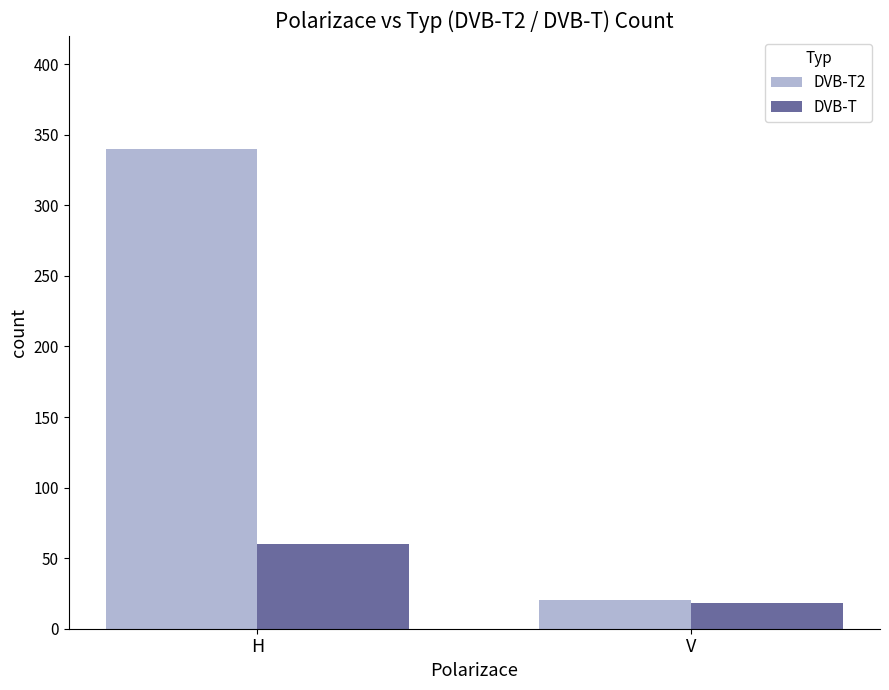

How many DVB-T values are between 18 and 60?

2